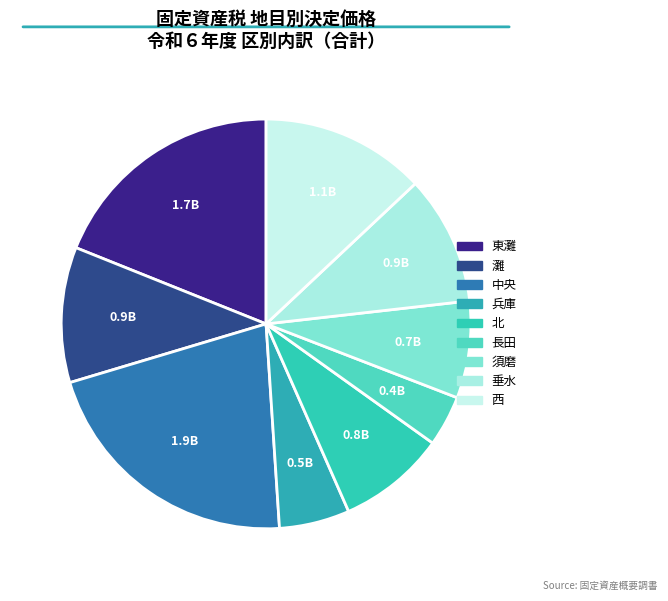

The 垂水 slice represents 10% of the pie. True or false?

True